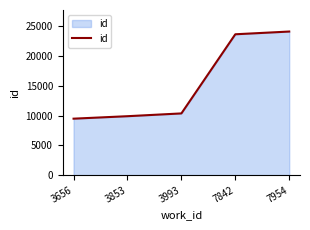

What is the sum of the values at 3853 and 7954?

34021